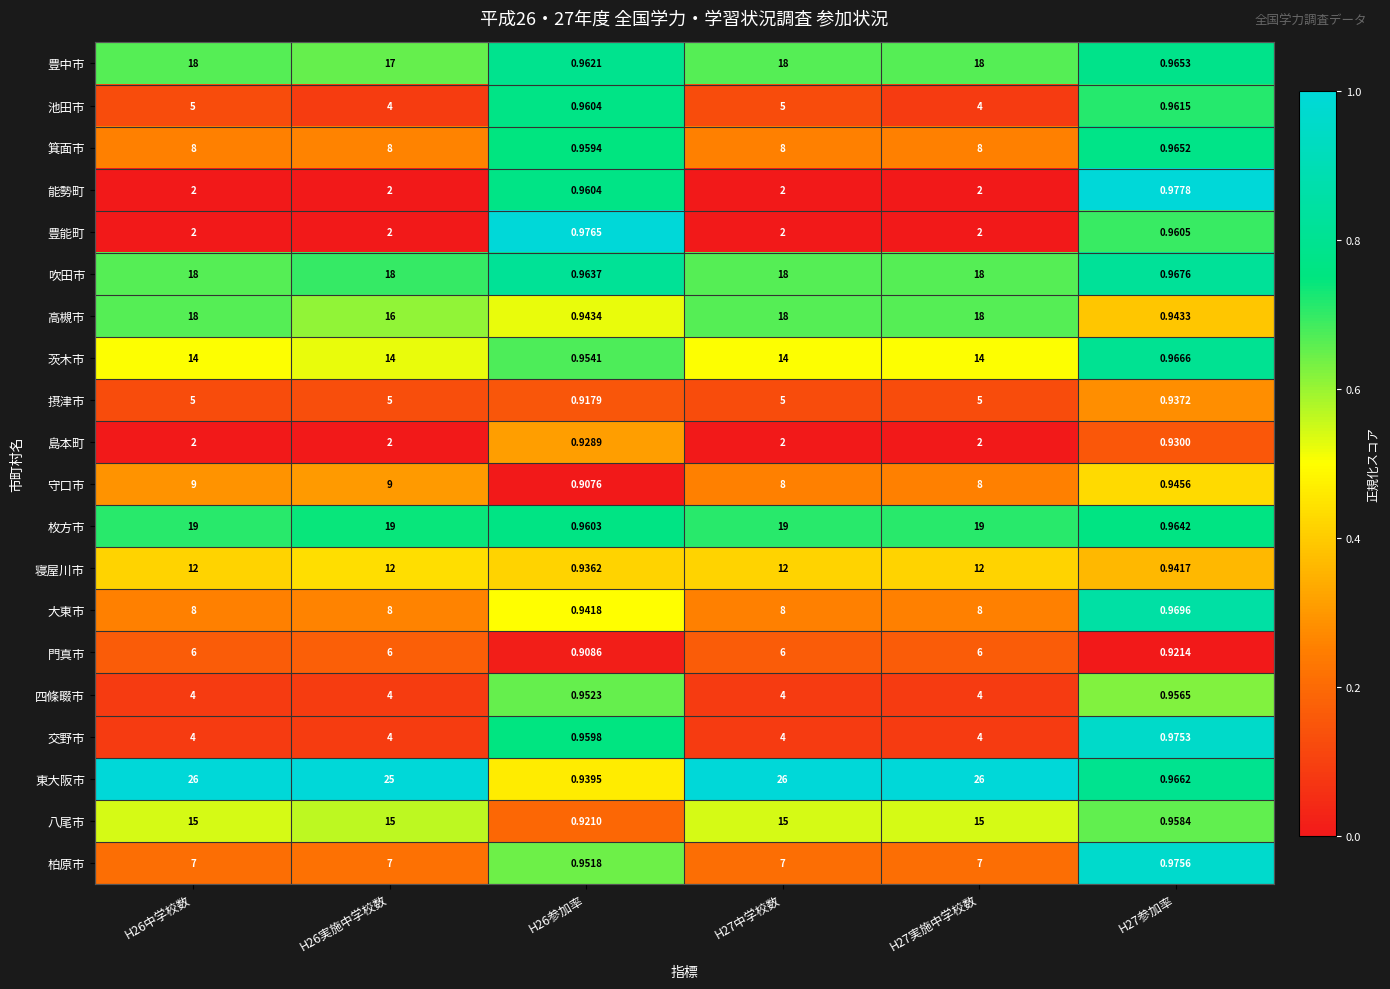

Rank the series at H27参加率 from lowest to highest value.

門真市, 島本町, 摂津市, 寝屋川市, 高槻市, 守口市, 四條畷市, 八尾市, 豊能町, 池田市, 枚方市, 箕面市, 豊中市, 東大阪市, 茨木市, 吹田市, 大東市, 交野市, 柏原市, 能勢町